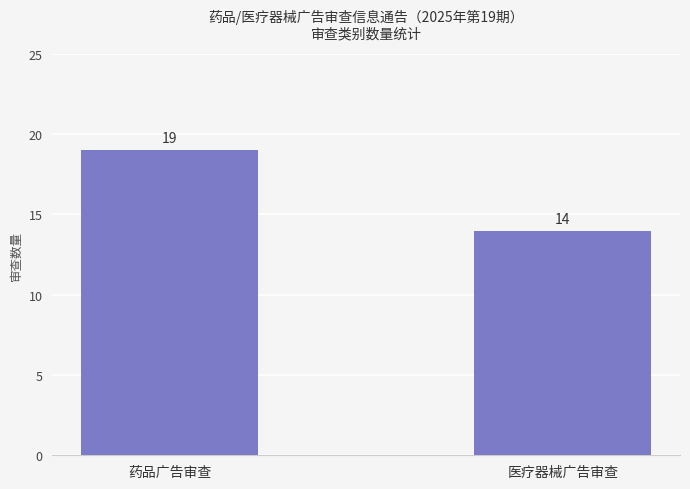

Reading right to left, transcribe all the data shown in this chart.

14	19